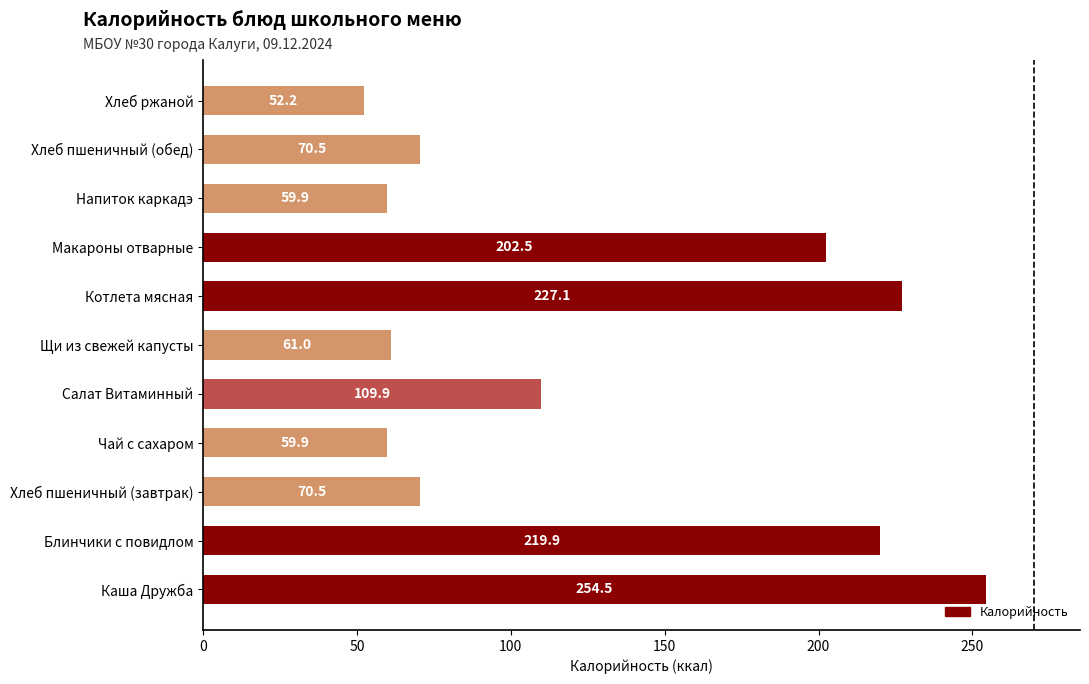

Are the bars grouped side by side (vs. stacked)?

No